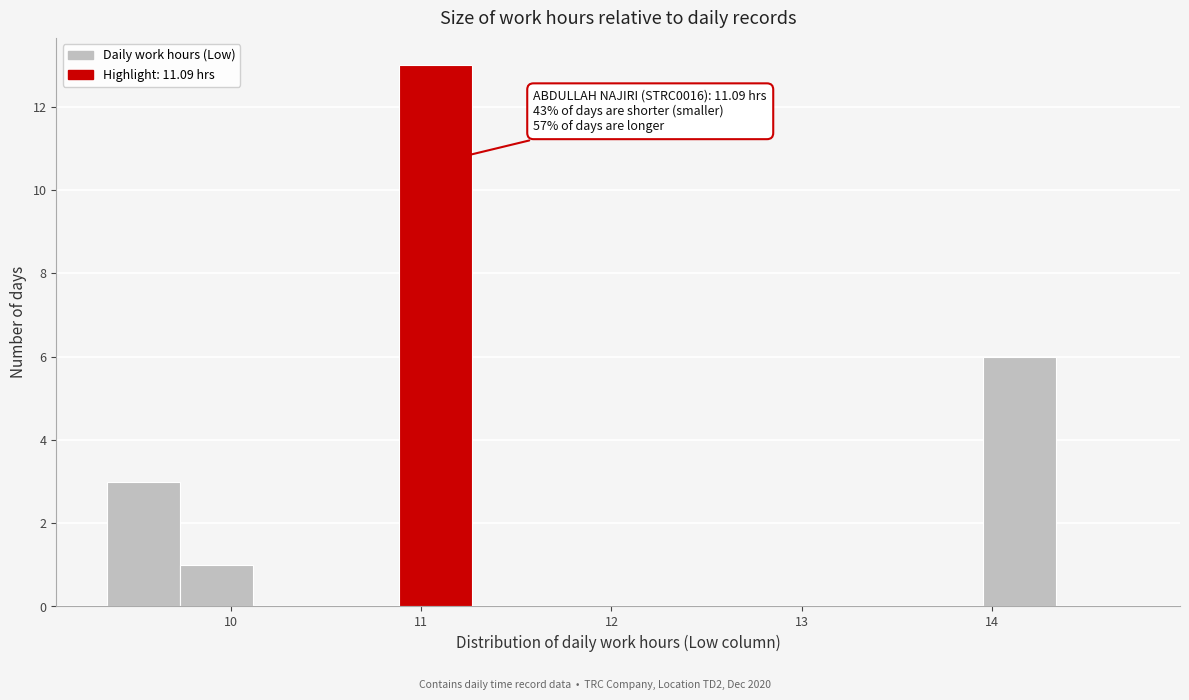

Around what value on the x-axis is the tallest bar? Give the approximate position of its centre, as read against the axis.

11.1